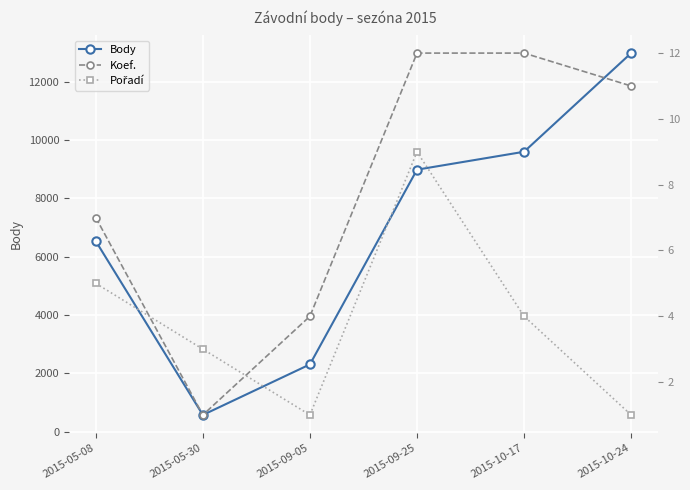

What is the difference between the highest and lowest values at 2015-09-05?

2311